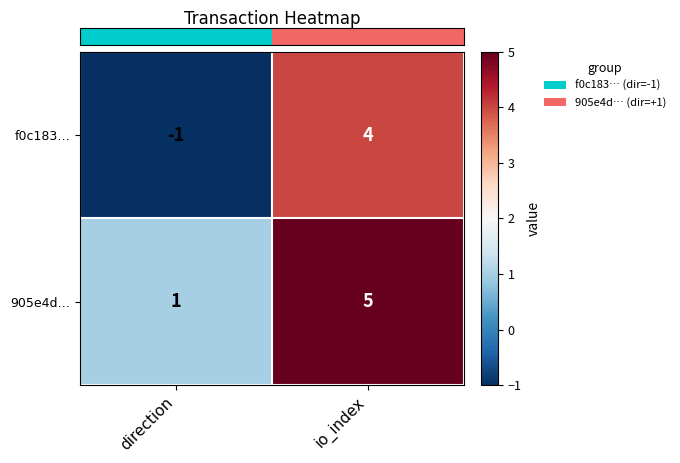

How many data points does each series have?

2